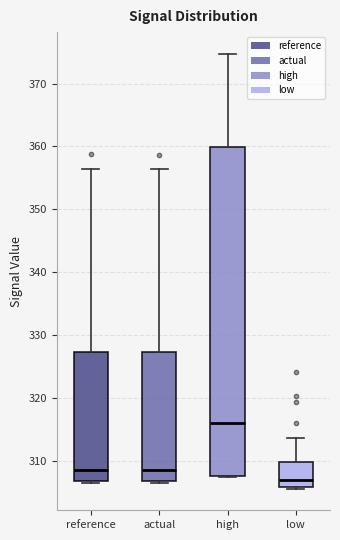

Reading left to right, read every box against the y-axis: the position of its median line, the range the box covers, and the ends of its whiskers. The values are not printed on the chart, so give them approximately, as read against the axis.

reference: median 309, box 307 to 327, whiskers 307 to 356
actual: median 309, box 307 to 327, whiskers 307 to 356
high: median 316, box 308 to 360, whiskers 308 to 375
low: median 307, box 306 to 310, whiskers 306 to 314